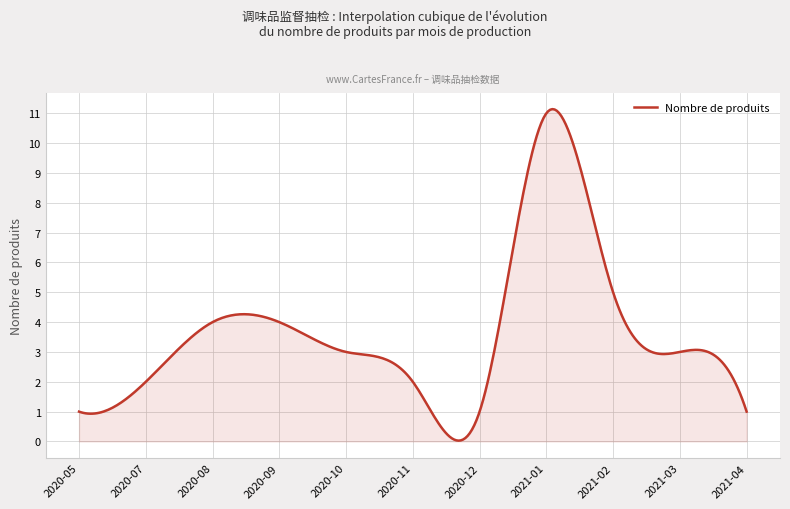

What is the average value?

3.6